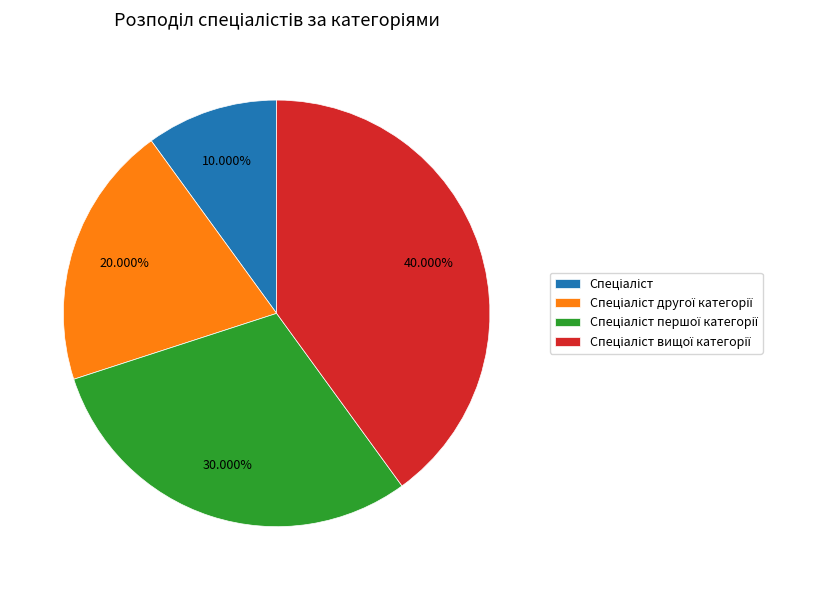

To the nearest percent, what is the average slice percentage?

25%